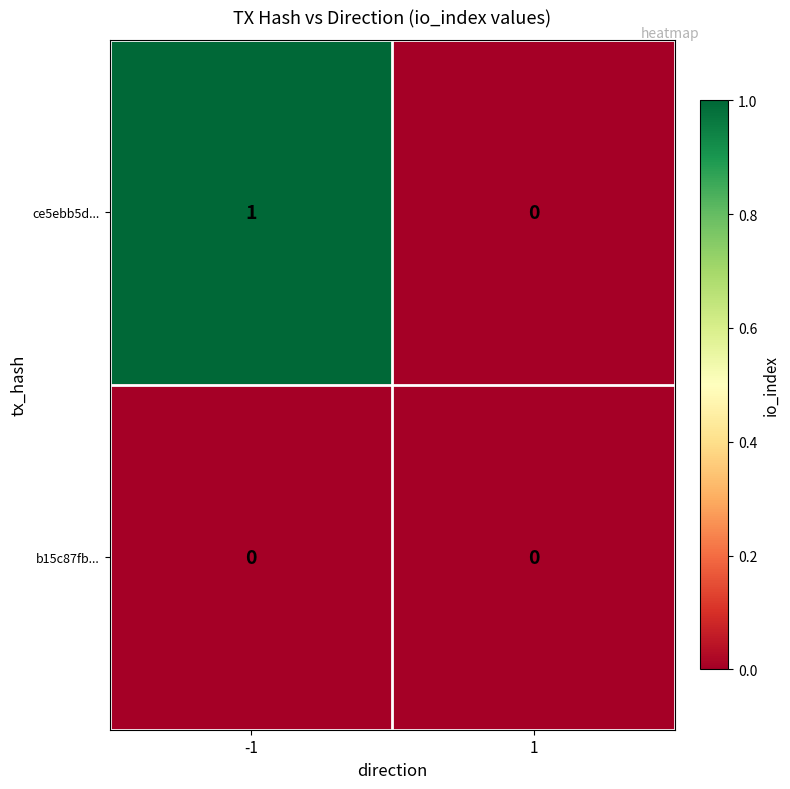

Rank the series by their maximum value, from highest to lowest.

ce5ebb5d..., b15c87fb...